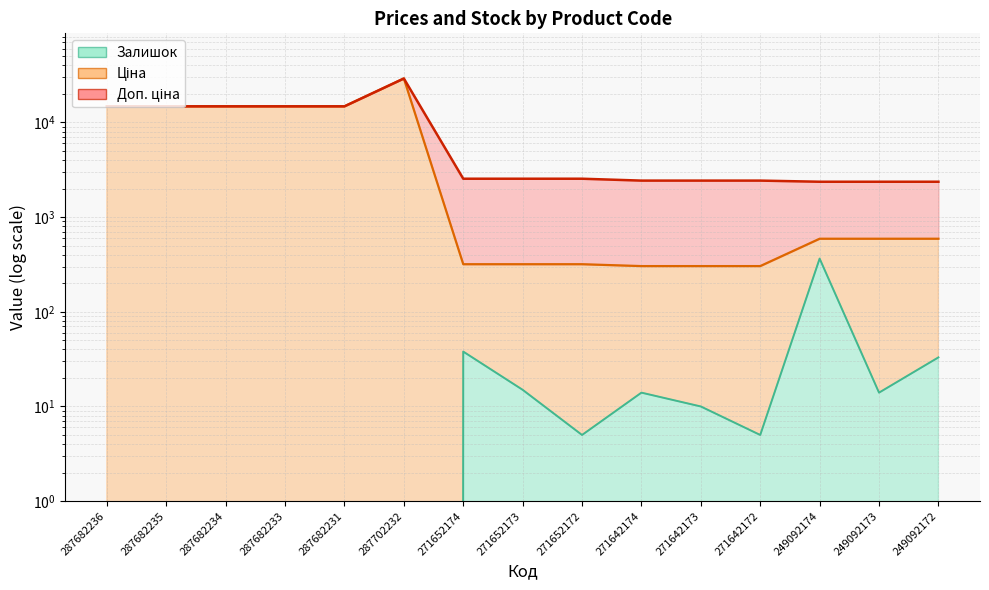

True or false: Ціна has a value of 815.7 at 249092173.

False